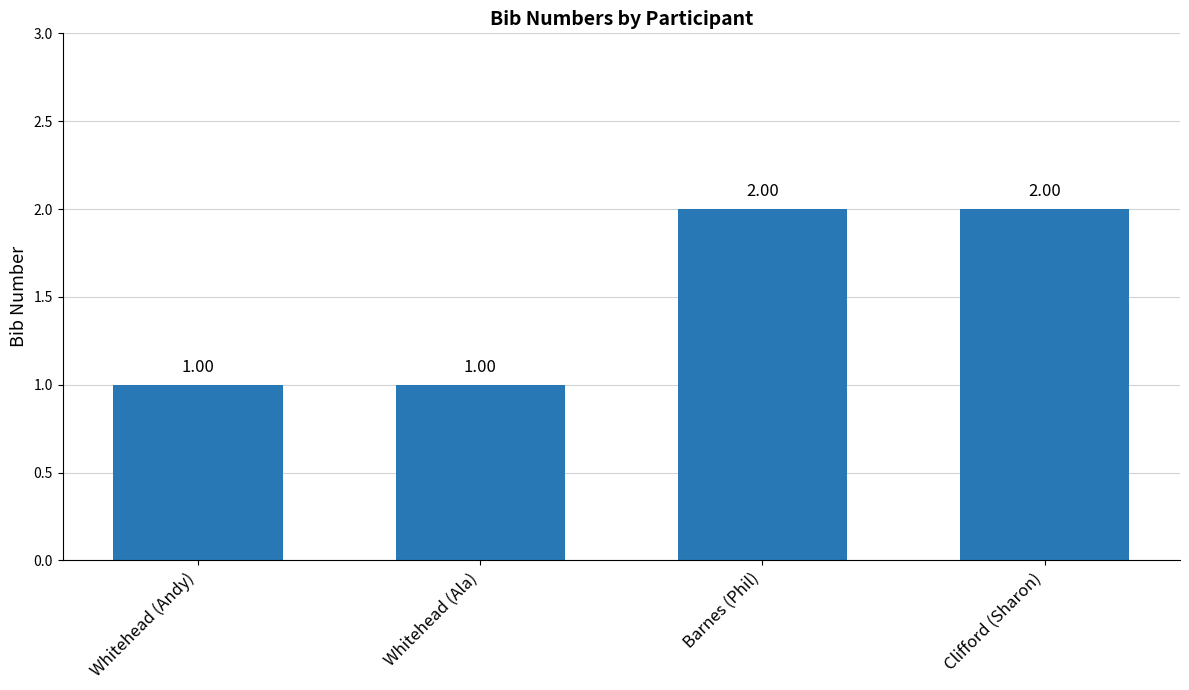

What is the difference between the maximum and second lowest values?

1